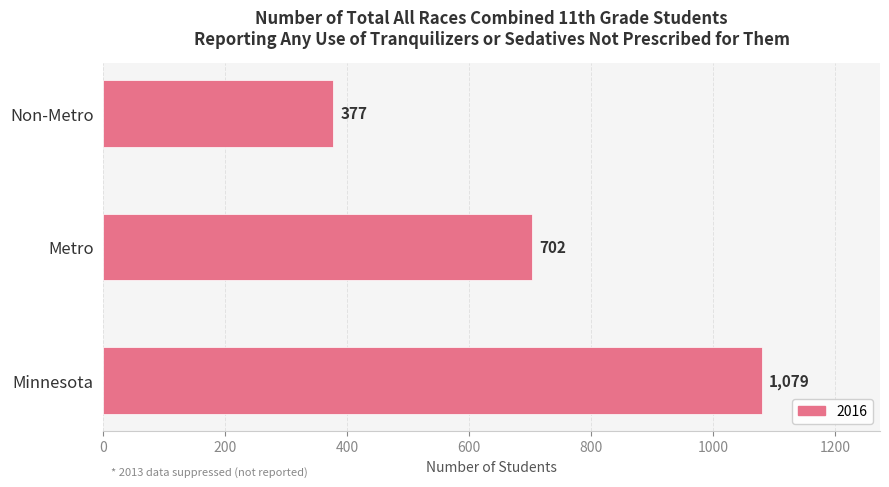

Reading bottom to top, what are all the values shown in this chart?

Minnesota=1079	Metro=702	Non-Metro=377